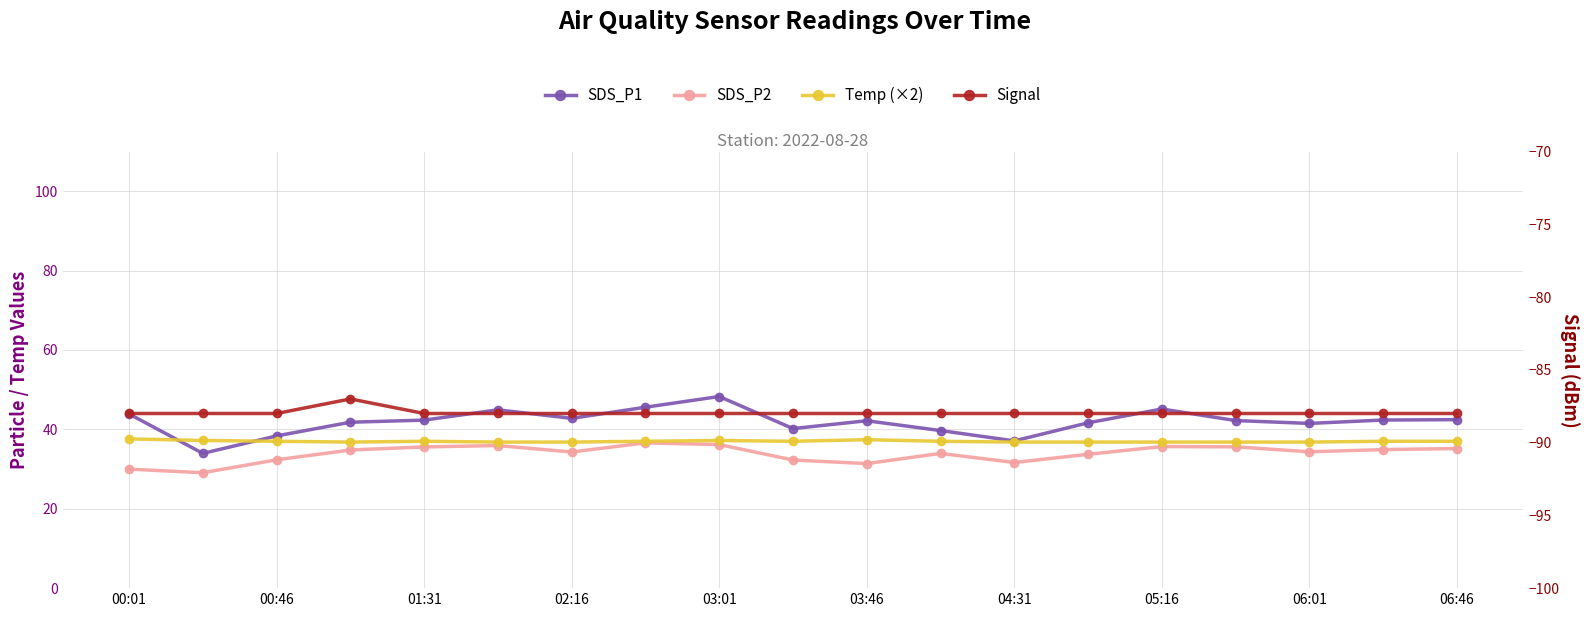

The Temp (×2) series shows 37.0 at 11. True or false?

True